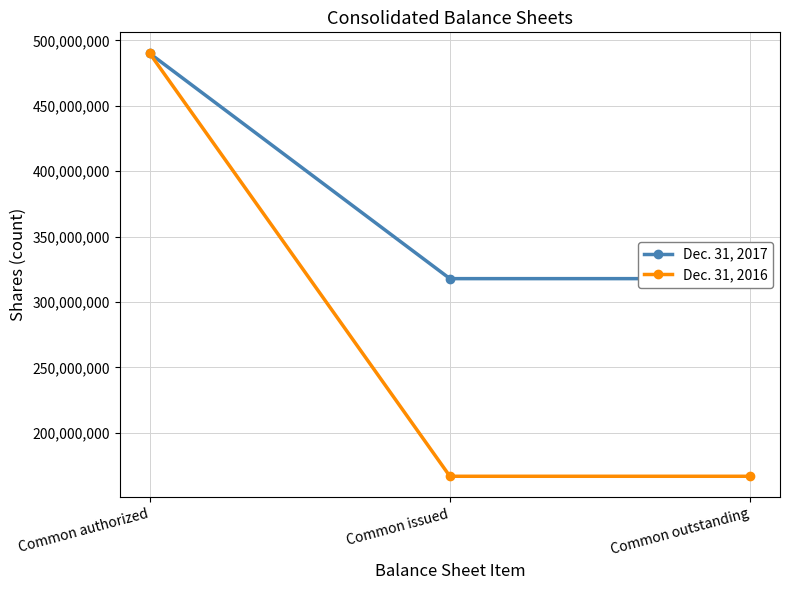

At which category is the sum across all series the highest?

Common authorized